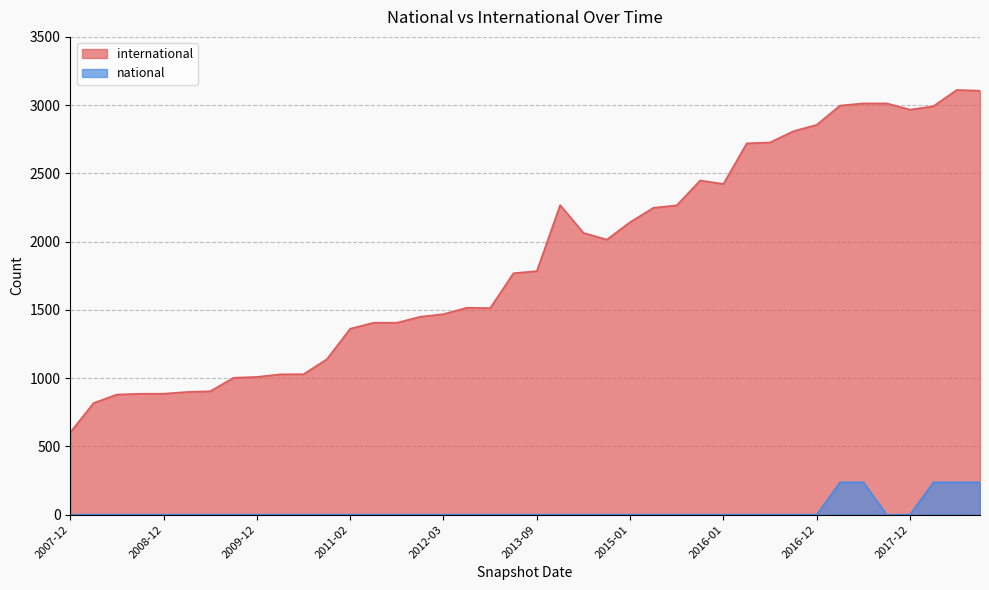

What is the value of the 10th point from the left?

1028